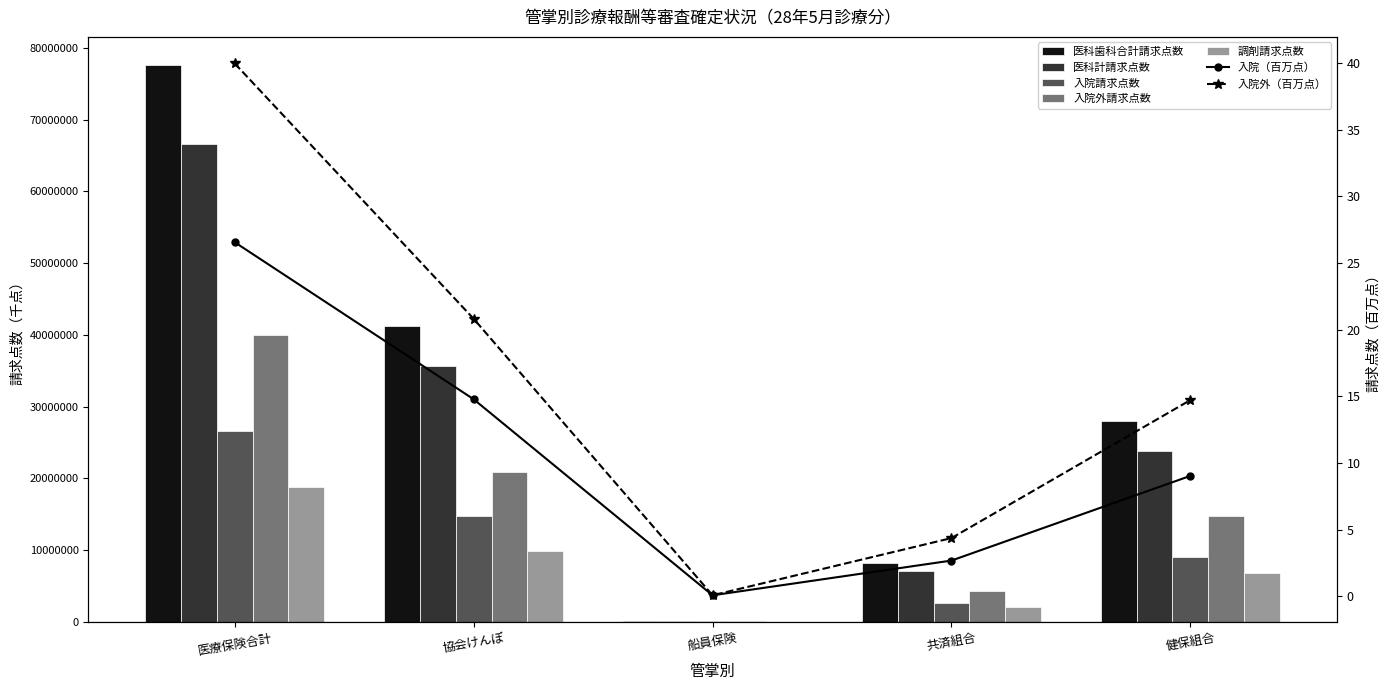

What is the approximate value of 医科歯科合計請求点数 at 船員保険?

161780.0